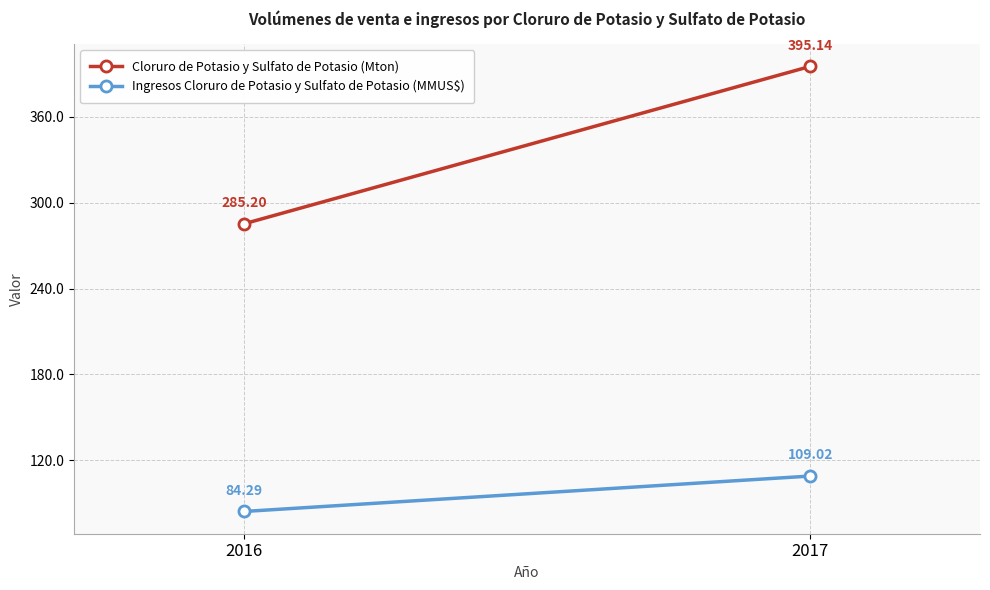

Rank the series by their maximum value, from lowest to highest.

Ingresos Cloruro de Potasio y Sulfato de Potasio (MMUS$), Cloruro de Potasio y Sulfato de Potasio (Mton)